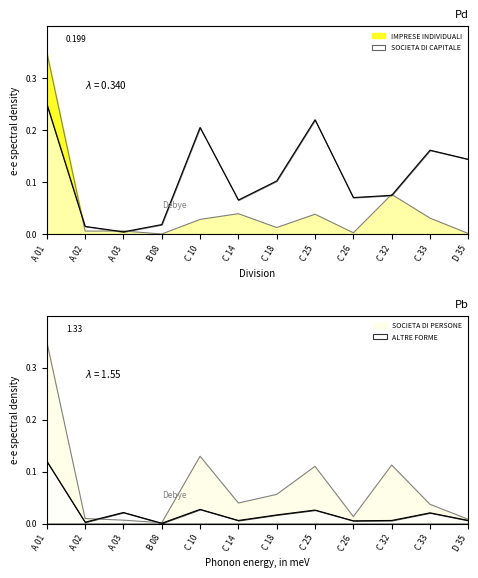

At which category is the sum across all series the highest?

A 01